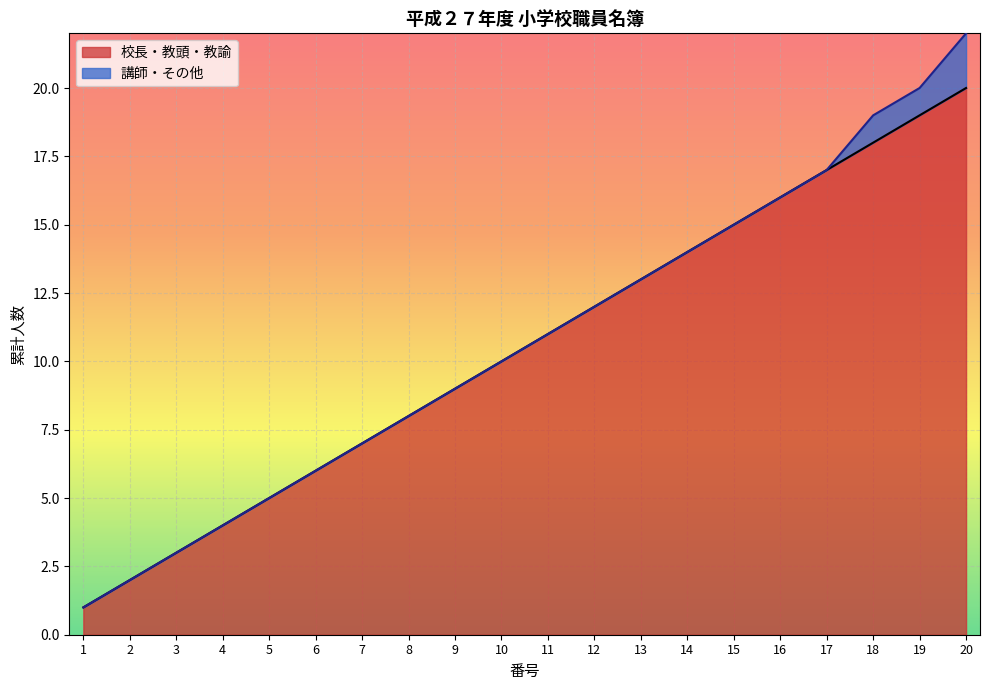

Rank the categories by value from highest to lowest.

20, 19, 18, 17, 16, 15, 14, 13, 12, 11, 10, 9, 8, 7, 6, 5, 4, 3, 2, 1